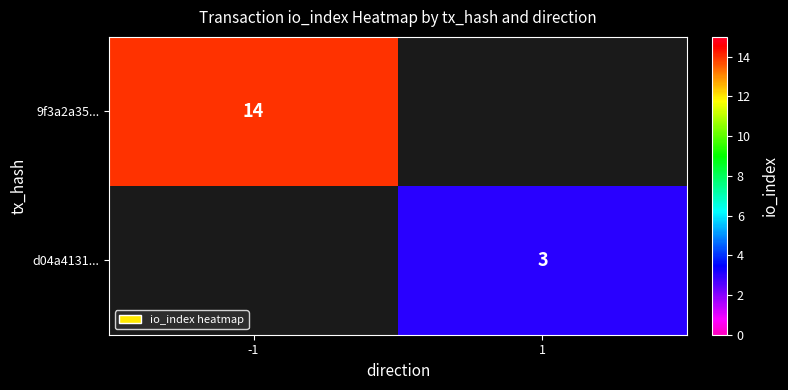

Which has a higher value, 1 or -1?

-1